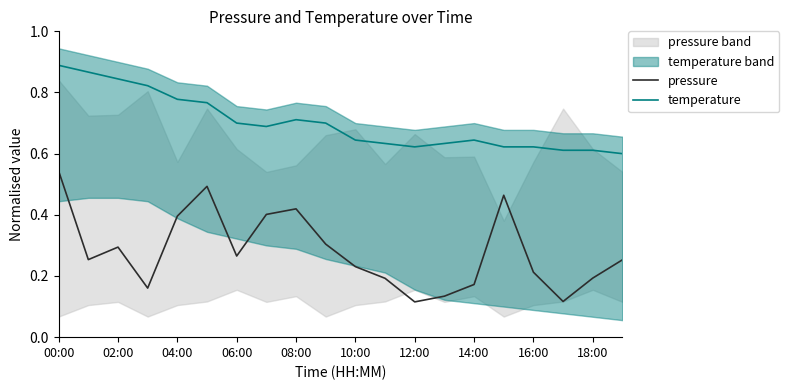

At which category is the sum across all series the highest?

00:00